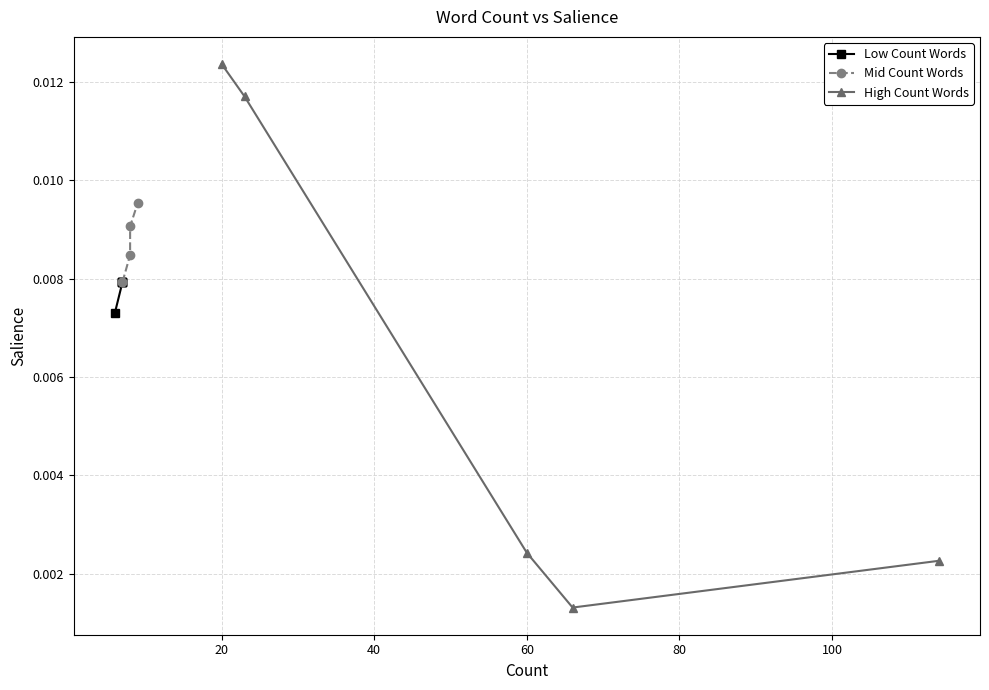

How many interior local valleys does the High Count Words series have?

1